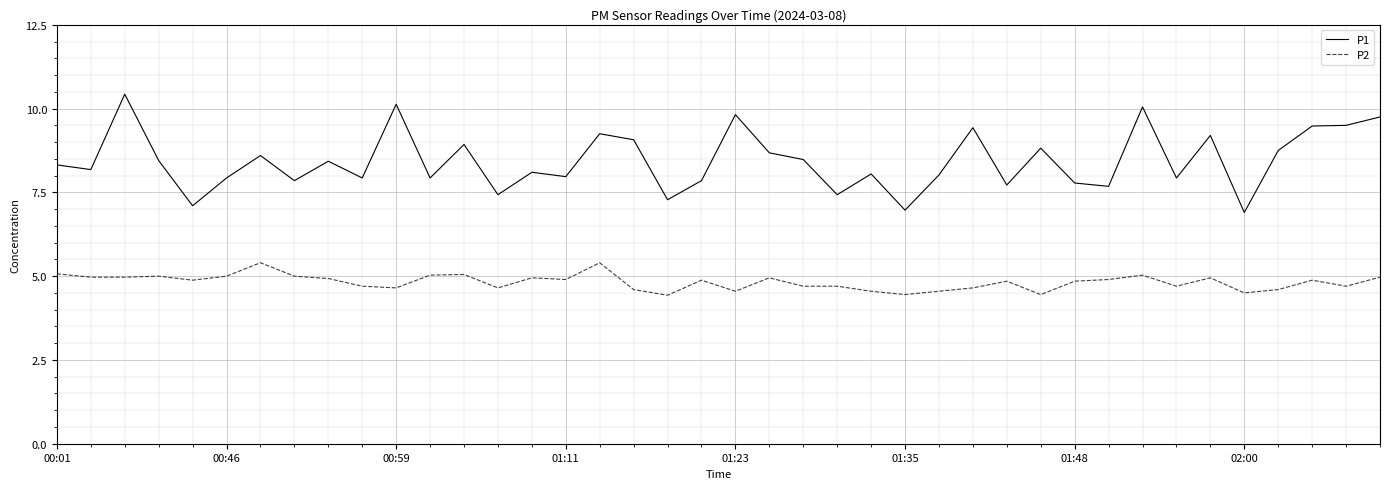

Which series has the largest range (max minus min)?

P1